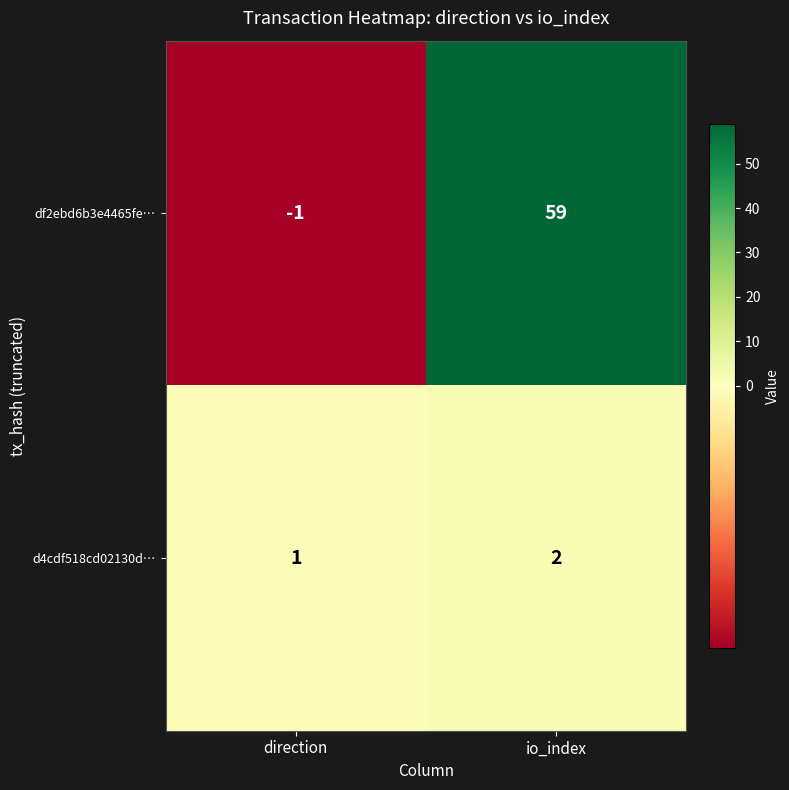

The value of df2ebd6b3e4465fe… at io_index is 27. True or false?

False